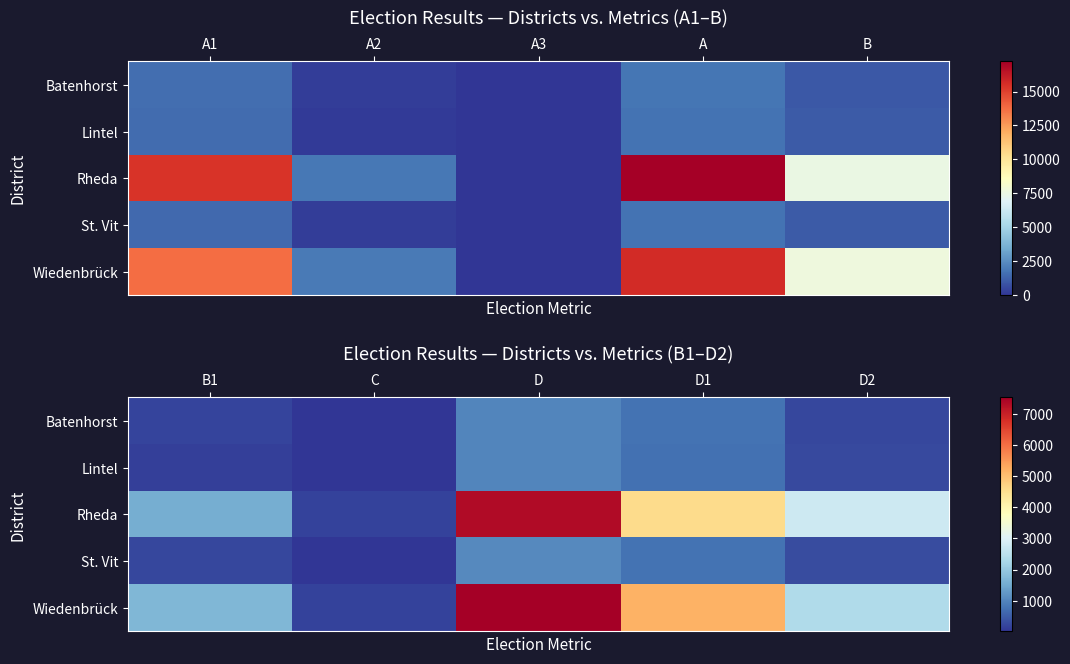

What is the minimum value shown in the chart?

7